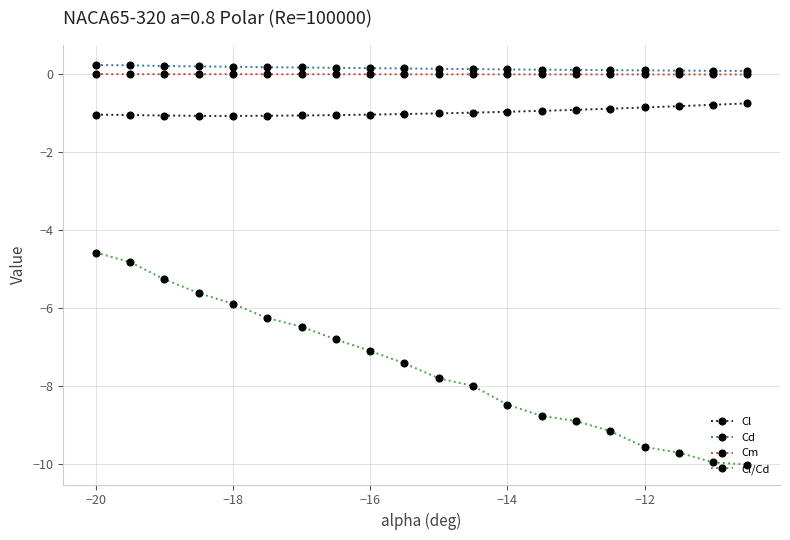

List the series in order of their peak value, highest first.

Cd, Cm, Cl, Cl/Cd